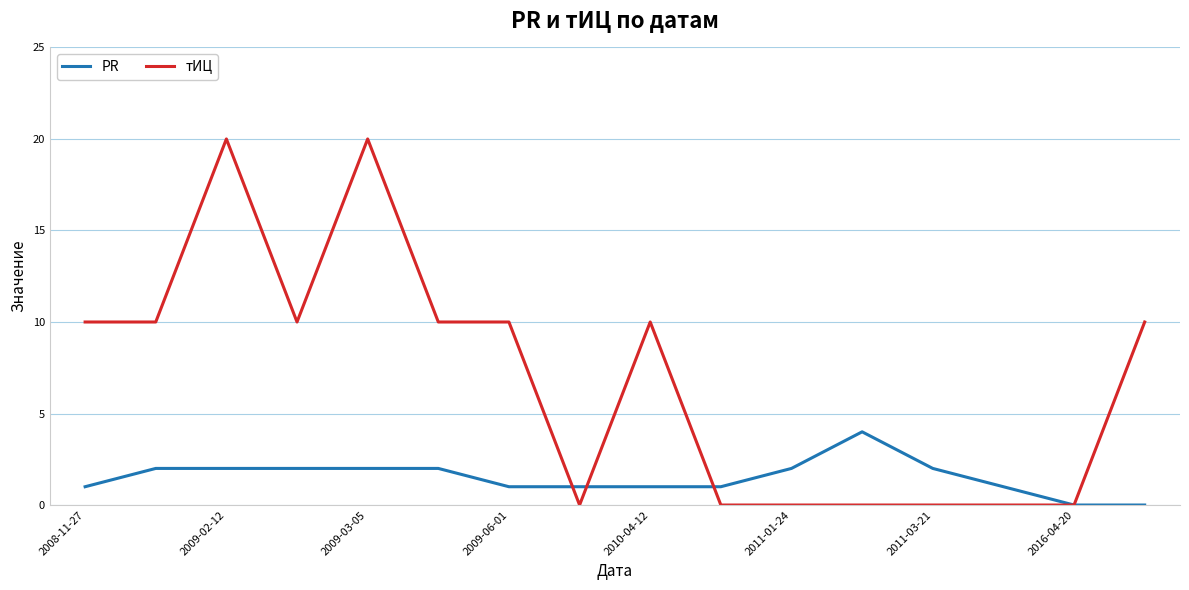

Reading left to right, what are all the values shown in this chart?

PR: 1	2	2	2	2	2	1	1	1	1	2	4	2	1	0	0
тИЦ: 10	10	20	10	20	10	10	0	10	0	0	0	0	0	0	10